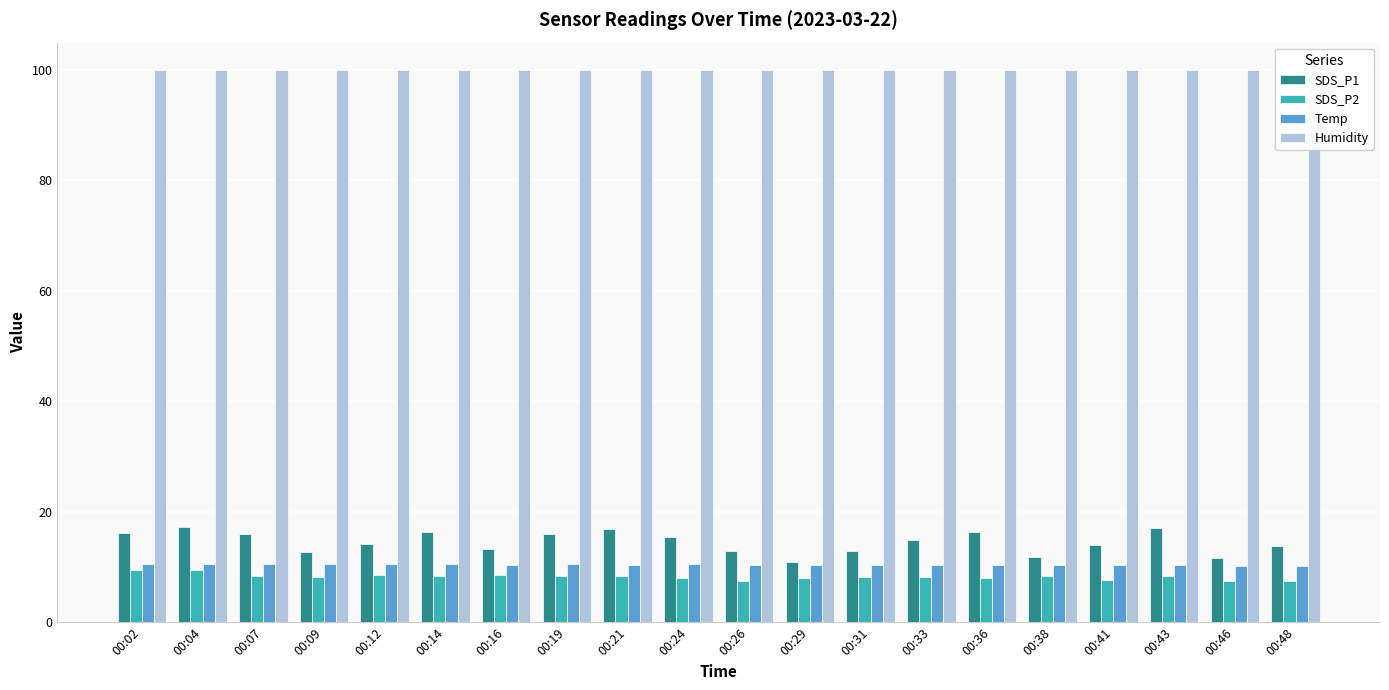

List the labels in order of Temp value, smallest first.

00:46, 00:48, 00:33, 00:36, 00:38, 00:41, 00:43, 00:16, 00:21, 00:26, 00:29, 00:31, 00:02, 00:04, 00:07, 00:09, 00:12, 00:14, 00:19, 00:24